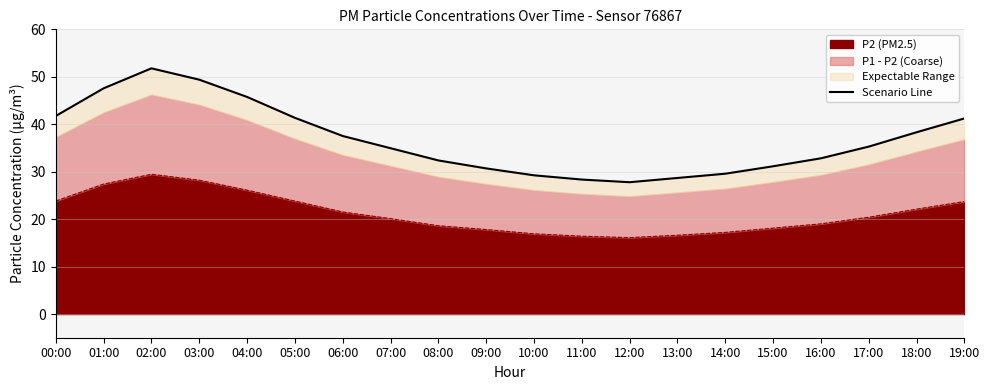

Is it true that the value at 14:00 is 29.6?

True